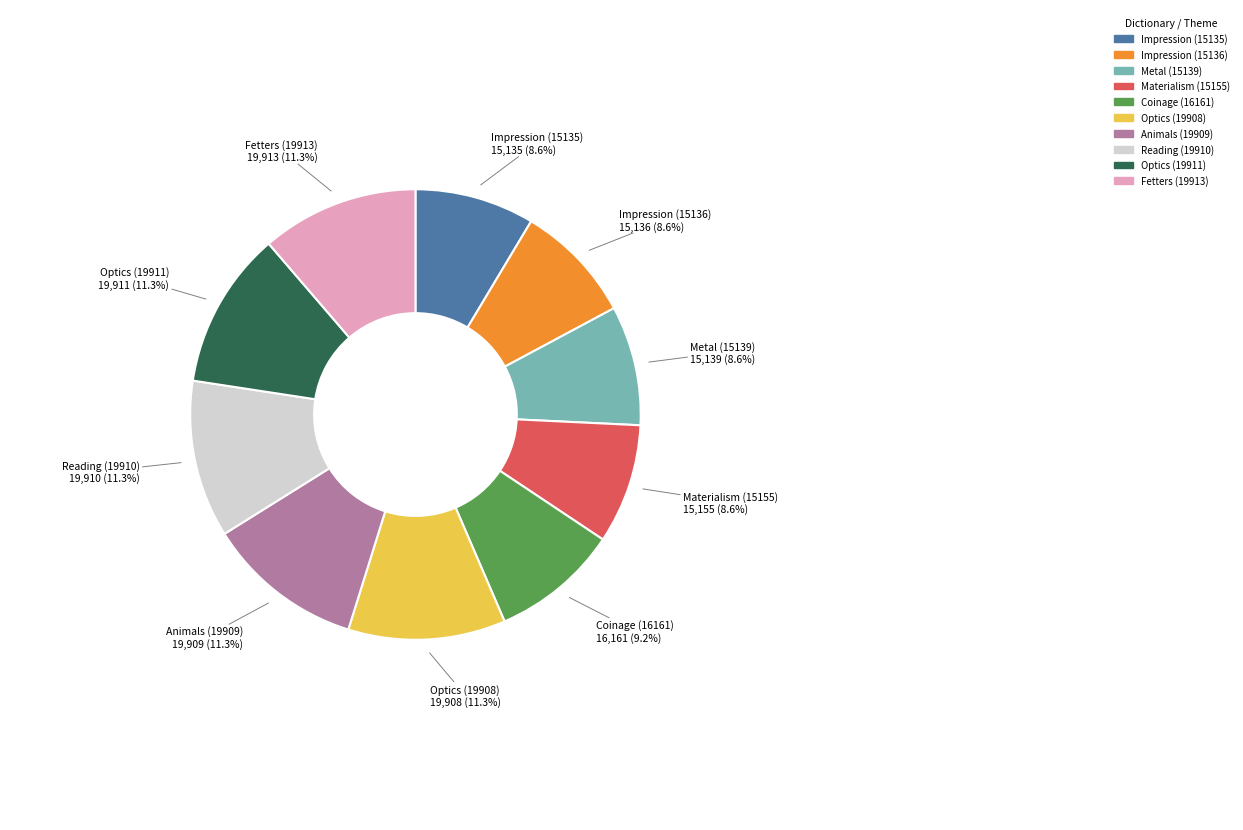

True or false: Optics (19911) accounts for 1% of the total.

False